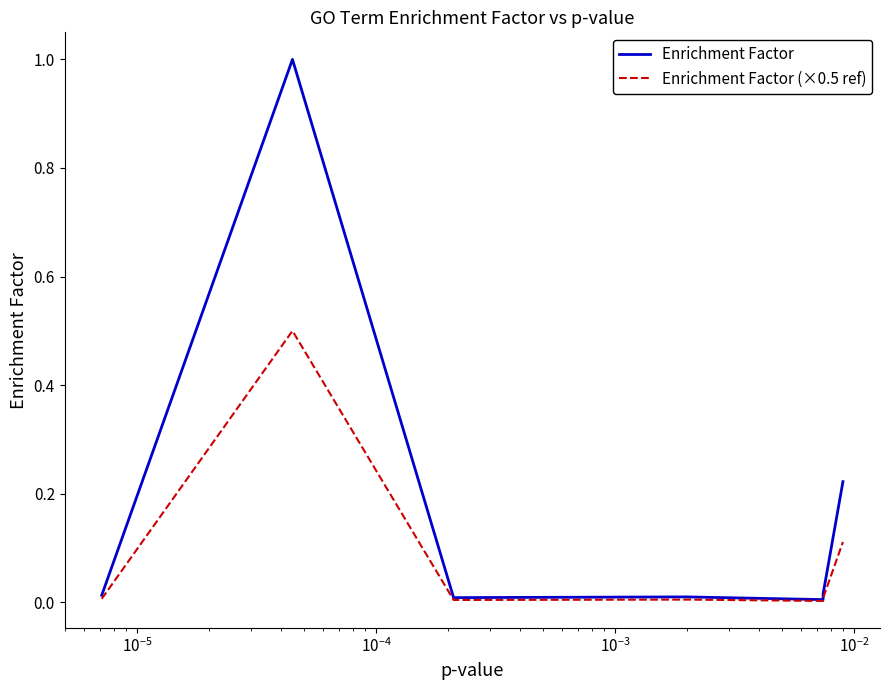

What are all the series names shown in the legend?

Enrichment Factor, Enrichment Factor (×0.5 ref)